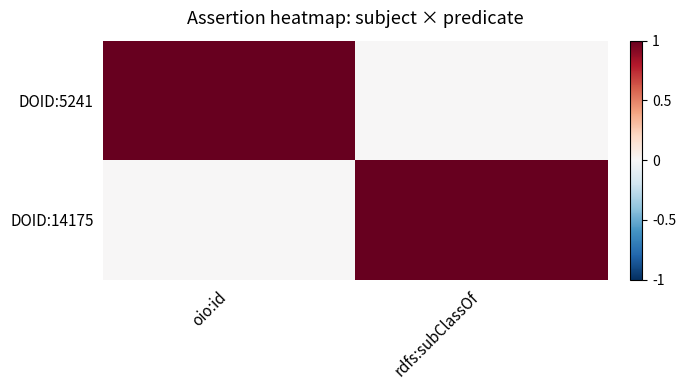

What is the difference between the highest and lowest values at oio:id?

1